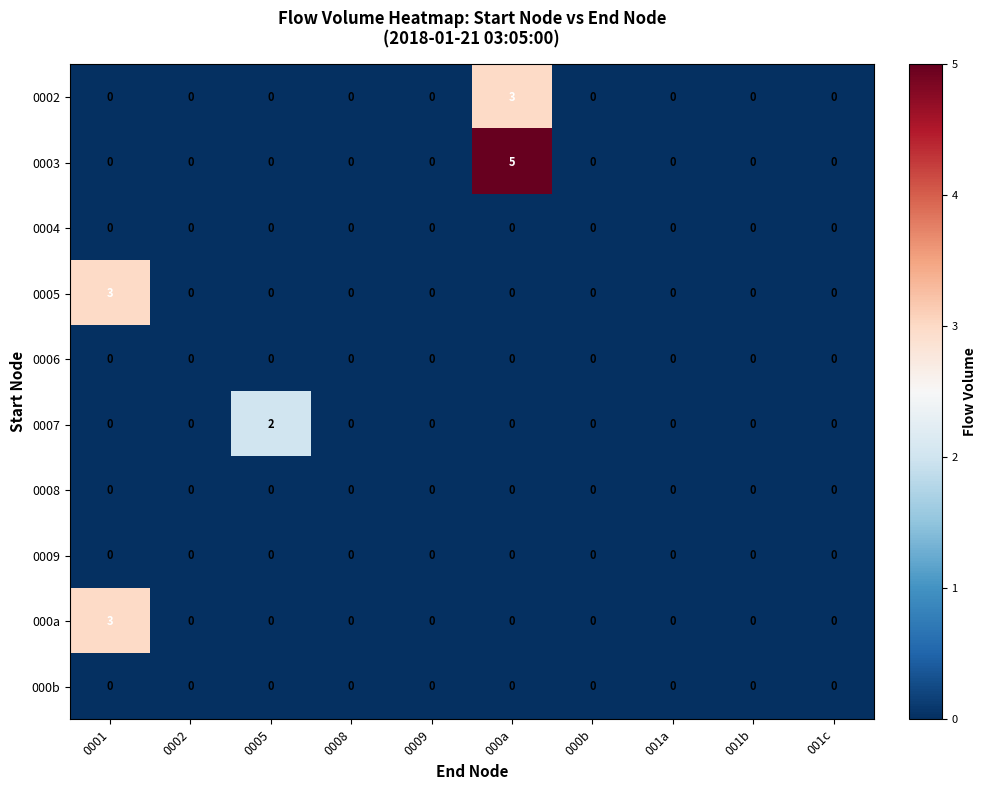

Which series has the largest total across all categories?

0003